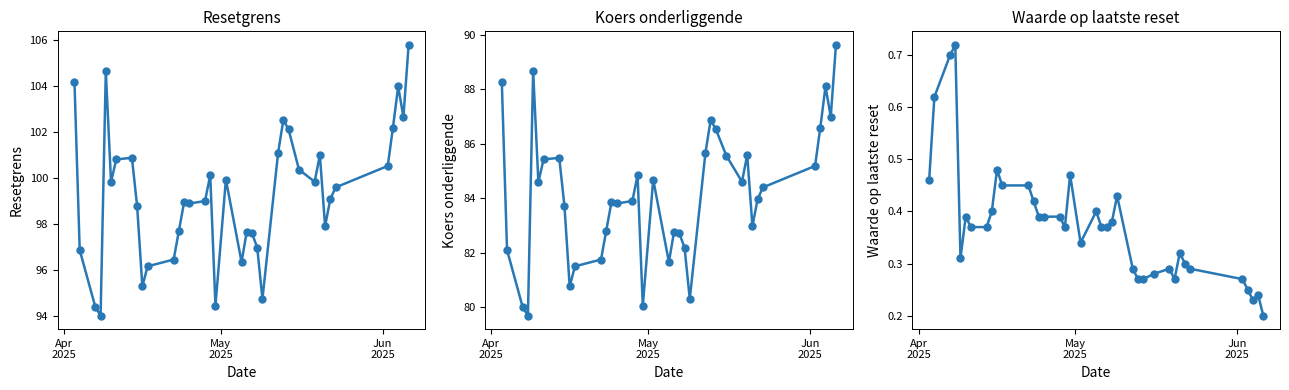

How many data points does each series have?

38